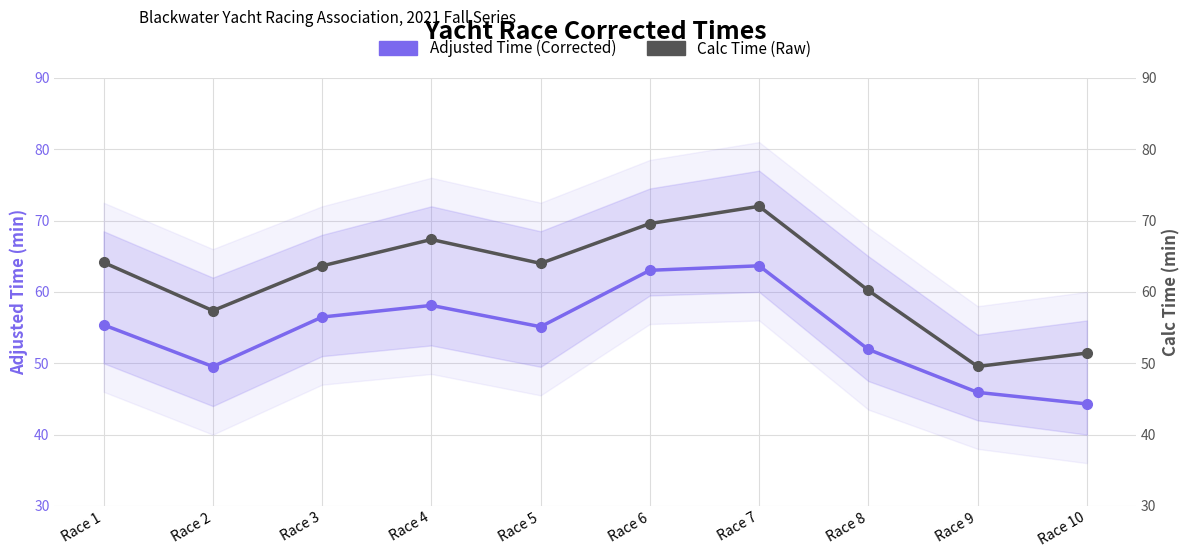

At which label does Calc Time (Raw) first exceed 64?

Race 1